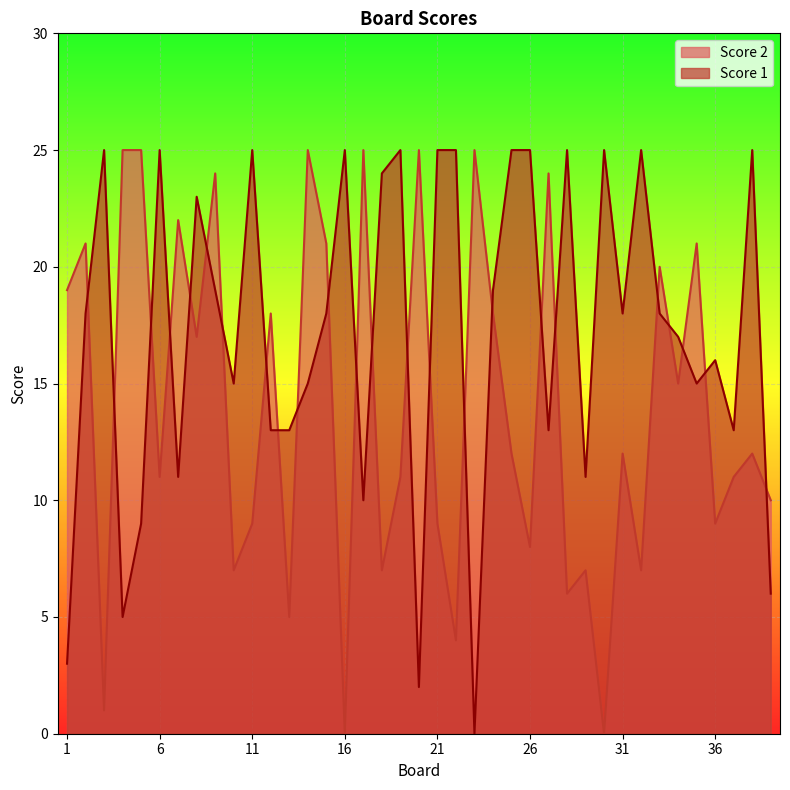

What are all the series names shown in the legend?

Score 2, Score 1